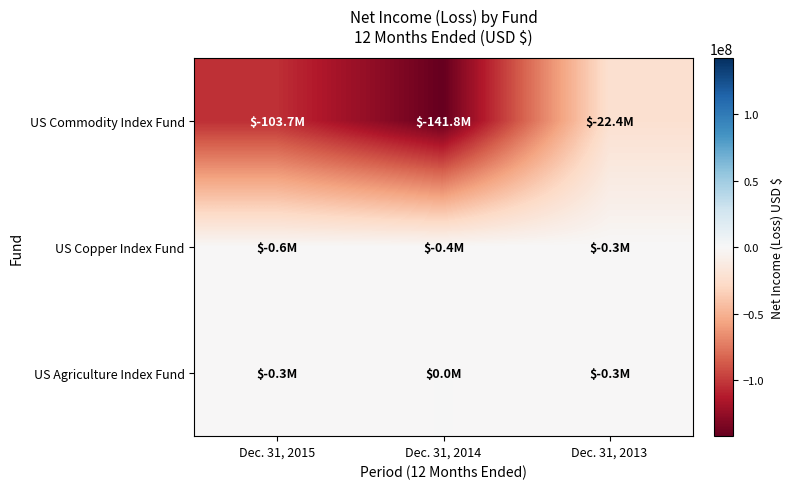

At which category is the sum across all series the highest?

Dec. 31, 2013